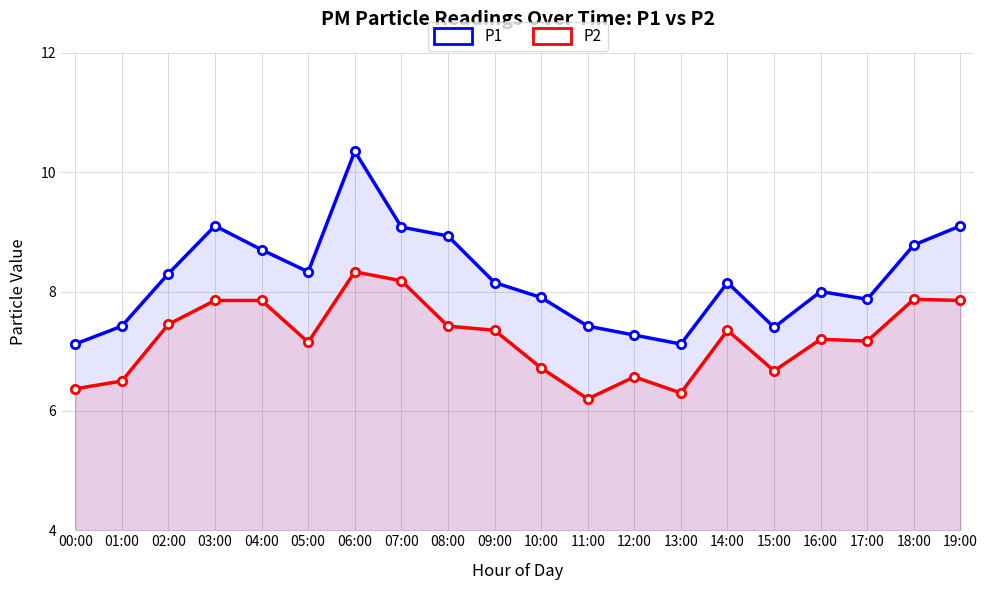

True or false: P2 and P1 cross at least once.

False